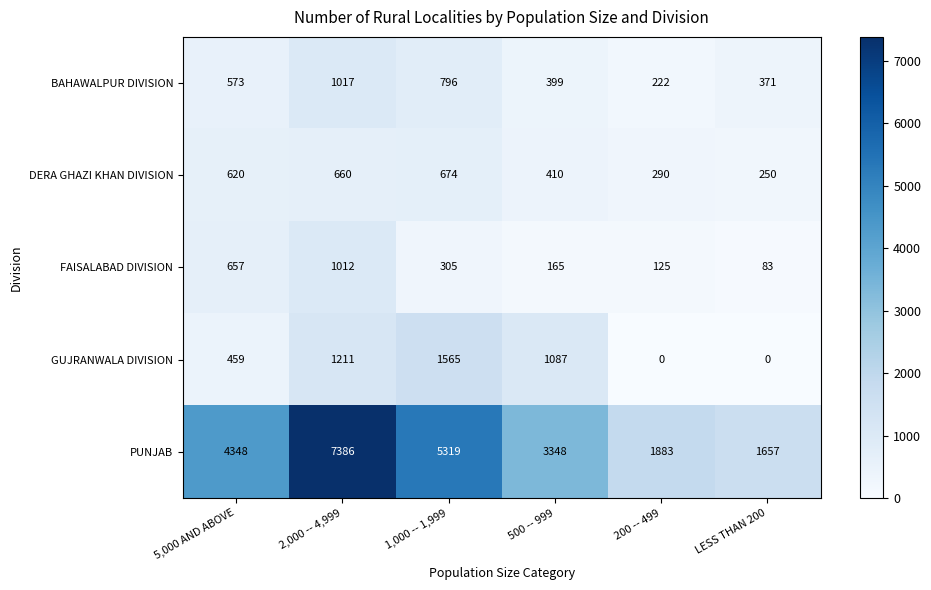

Reading right to left, list all the values displayed in this chart.

BAHAWALPUR DIVISION: LESS THAN 200=371	200 -- 499=222	500 -- 999=399	1,000 -- 1,999=796	2,000 -- 4,999=1017	5,000 AND ABOVE=573
DERA GHAZI KHAN DIVISION: LESS THAN 200=250	200 -- 499=290	500 -- 999=410	1,000 -- 1,999=674	2,000 -- 4,999=660	5,000 AND ABOVE=620
FAISALABAD DIVISION: LESS THAN 200=83	200 -- 499=125	500 -- 999=165	1,000 -- 1,999=305	2,000 -- 4,999=1012	5,000 AND ABOVE=657
GUJRANWALA DIVISION: LESS THAN 200=0	200 -- 499=0	500 -- 999=1087	1,000 -- 1,999=1565	2,000 -- 4,999=1211	5,000 AND ABOVE=459
PUNJAB: LESS THAN 200=1657	200 -- 499=1883	500 -- 999=3348	1,000 -- 1,999=5319	2,000 -- 4,999=7386	5,000 AND ABOVE=4348